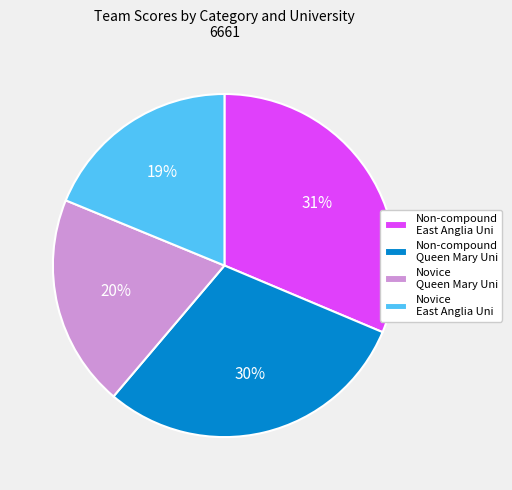

Count the number of slices in the pie.

4